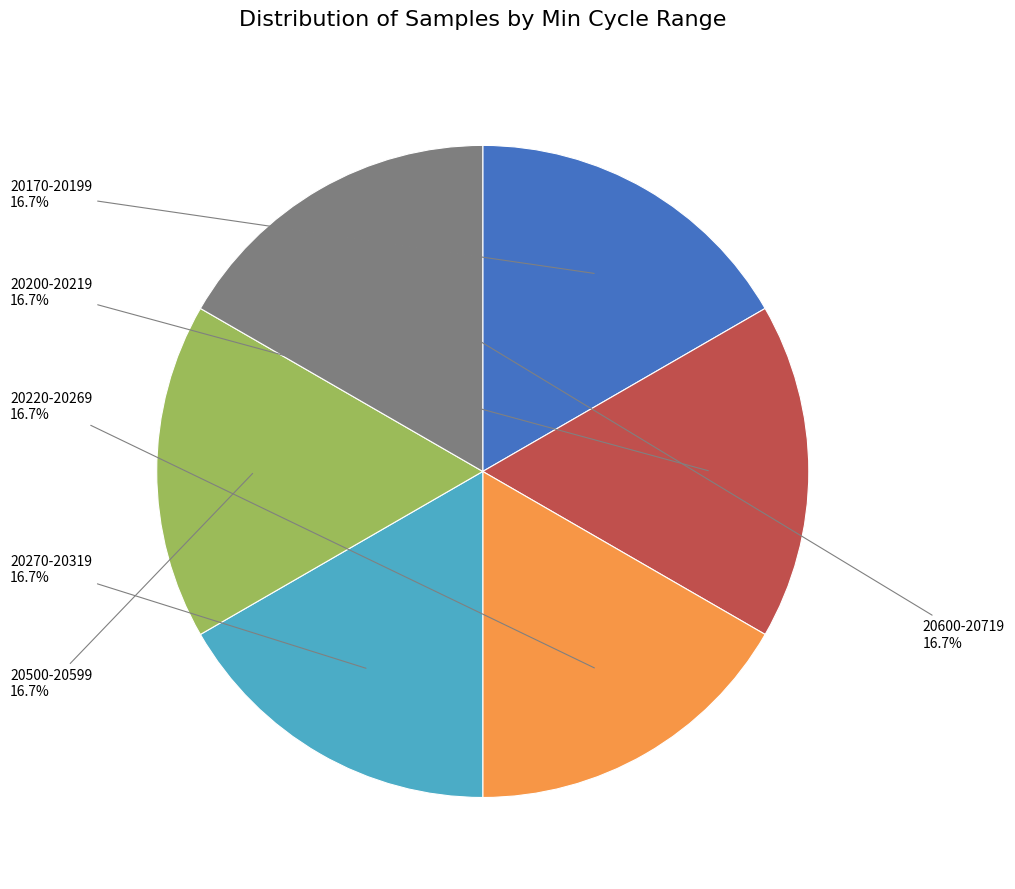

Is there a majority slice in this chart?

No